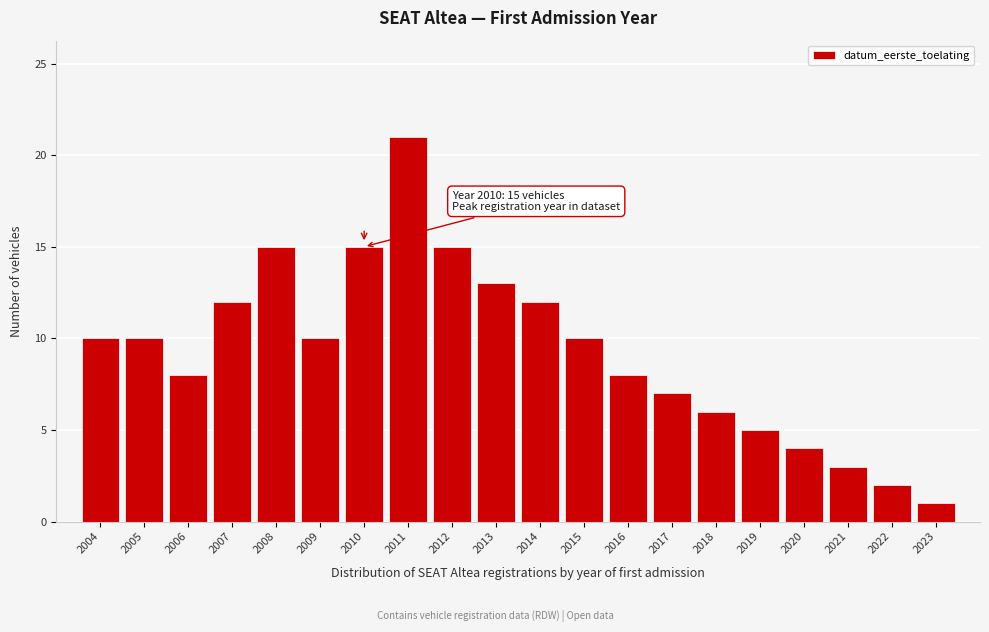

Reading left to right, extract all data points from this chart.

2004=10	2005=10	2006=8	2007=12	2008=15	2009=10	2010=15	2011=21	2012=15	2013=13	2014=12	2015=10	2016=8	2017=7	2018=6	2019=5	2020=4	2021=3	2022=2	2023=1